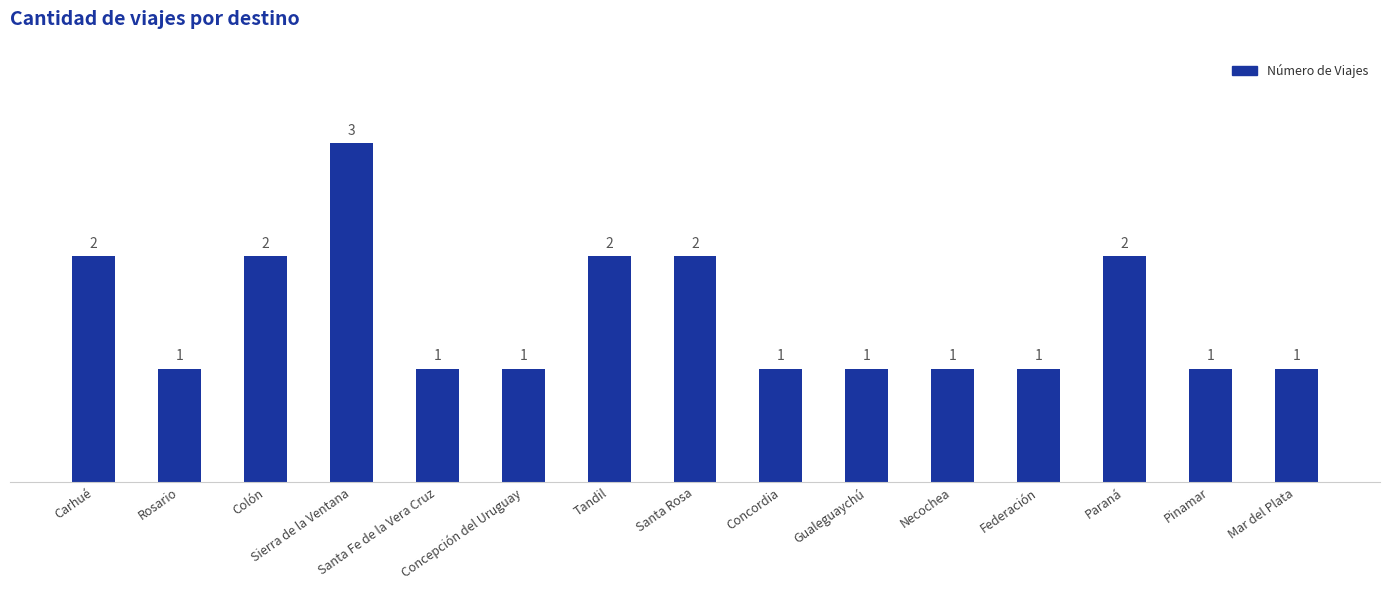

Does the chart contain any negative values?

No